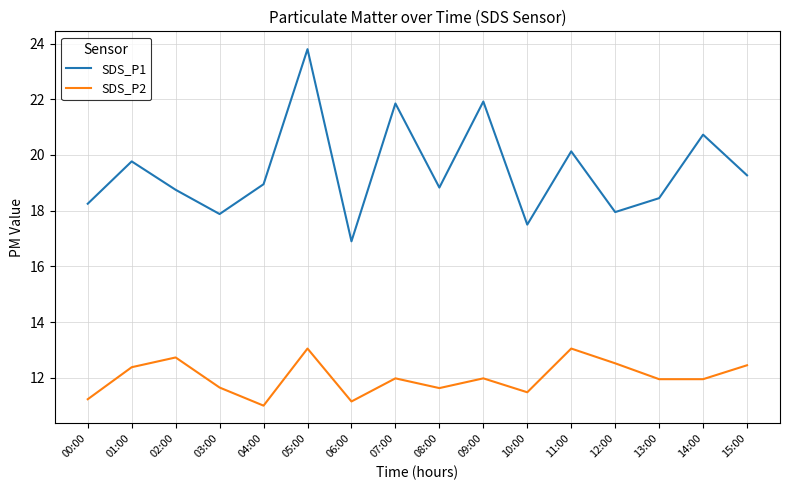

What position from the left is 08:00?

9